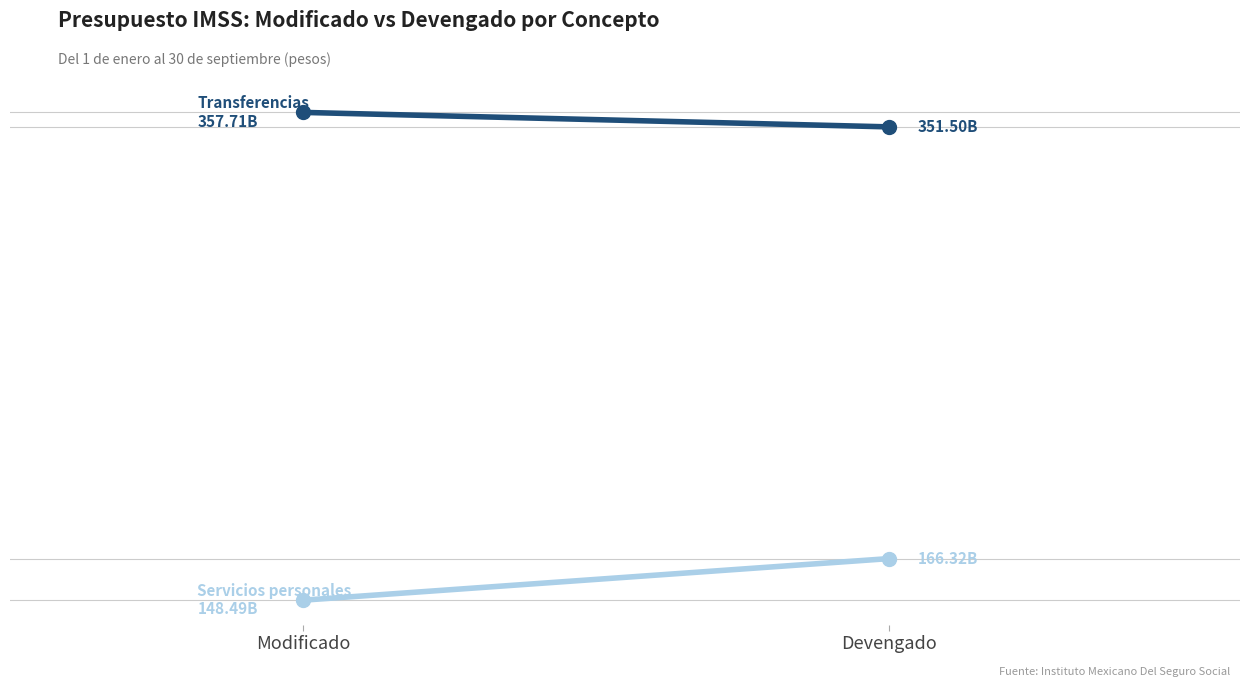

Which series has the widest spread of values?

Servicios personales